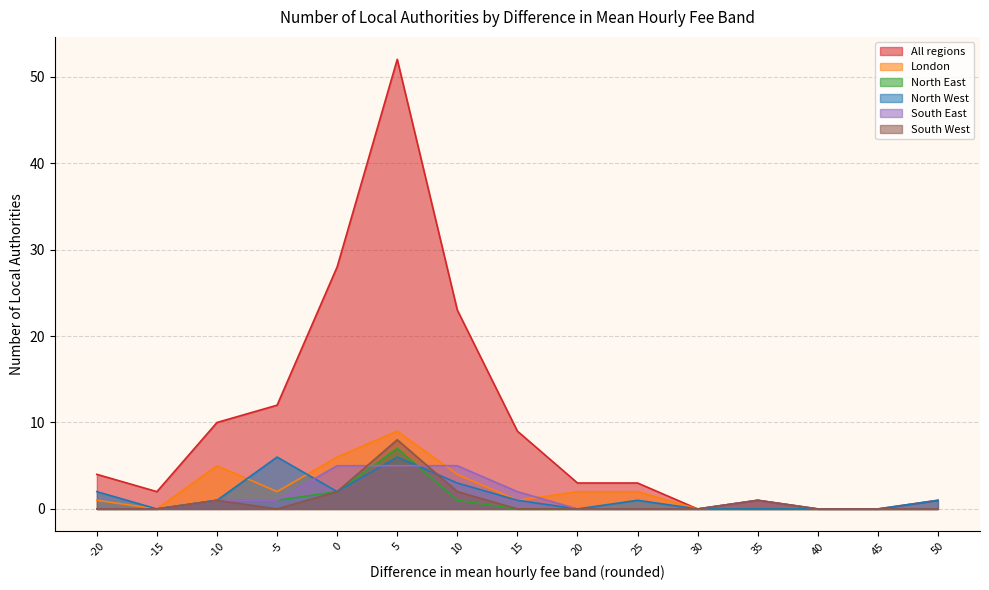

Which label corresponds to the largest value in the chart?

5